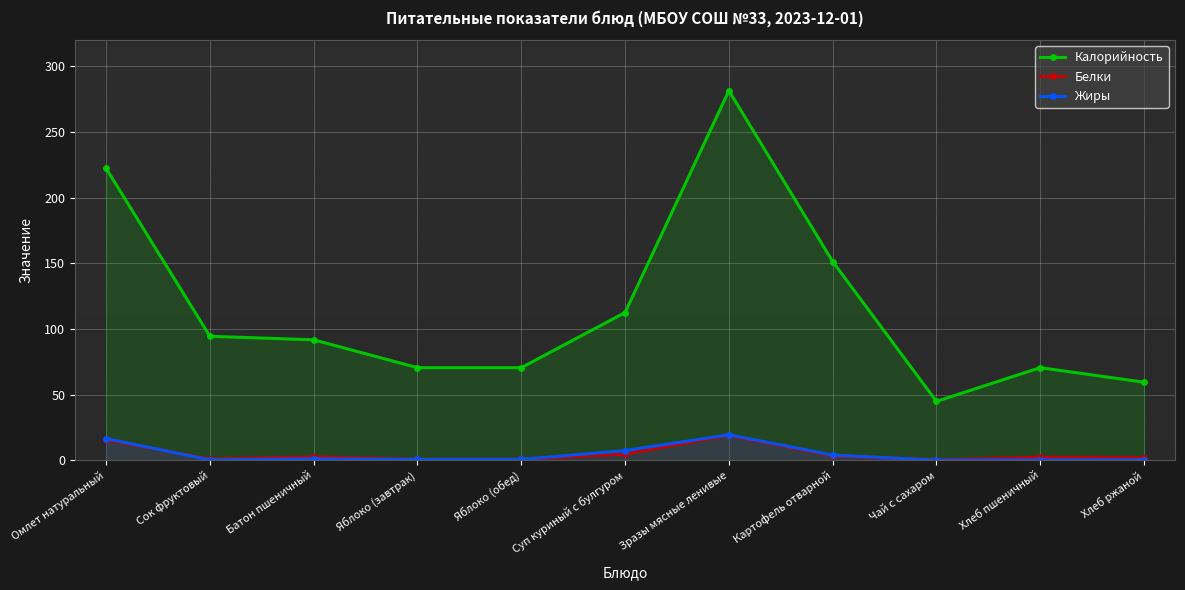

Is it true that Калорийность equals 25.4 at Хлеб пшеничный?

False